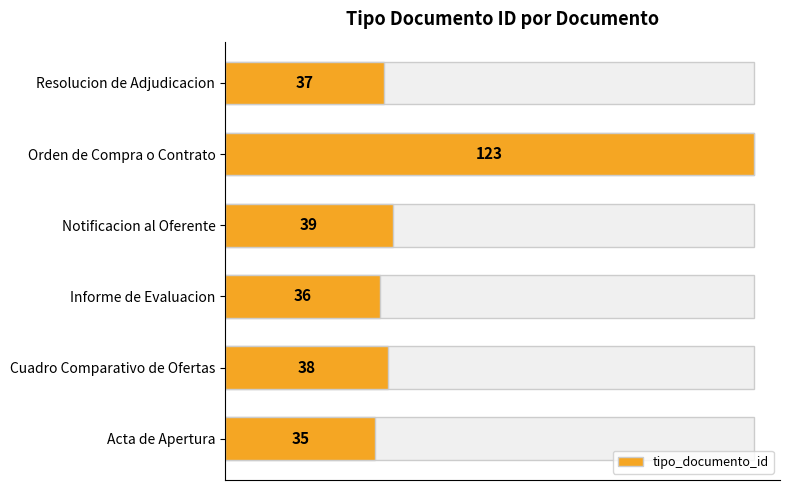

The value at Resolucion de Adjudicacion is 59. True or false?

False